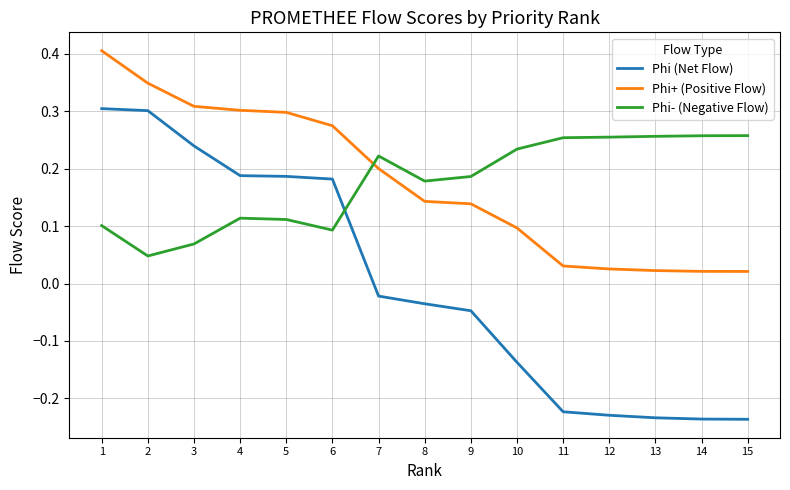

How many categories are shown in the chart?

15